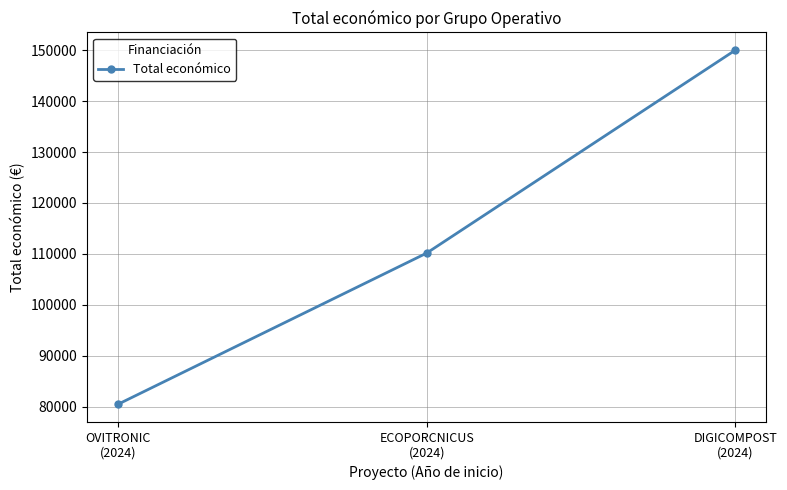

Rank the categories by value from lowest to highest.

OVITRONIC
(2024), ECOPORCNICUS
(2024), DIGICOMPOST
(2024)